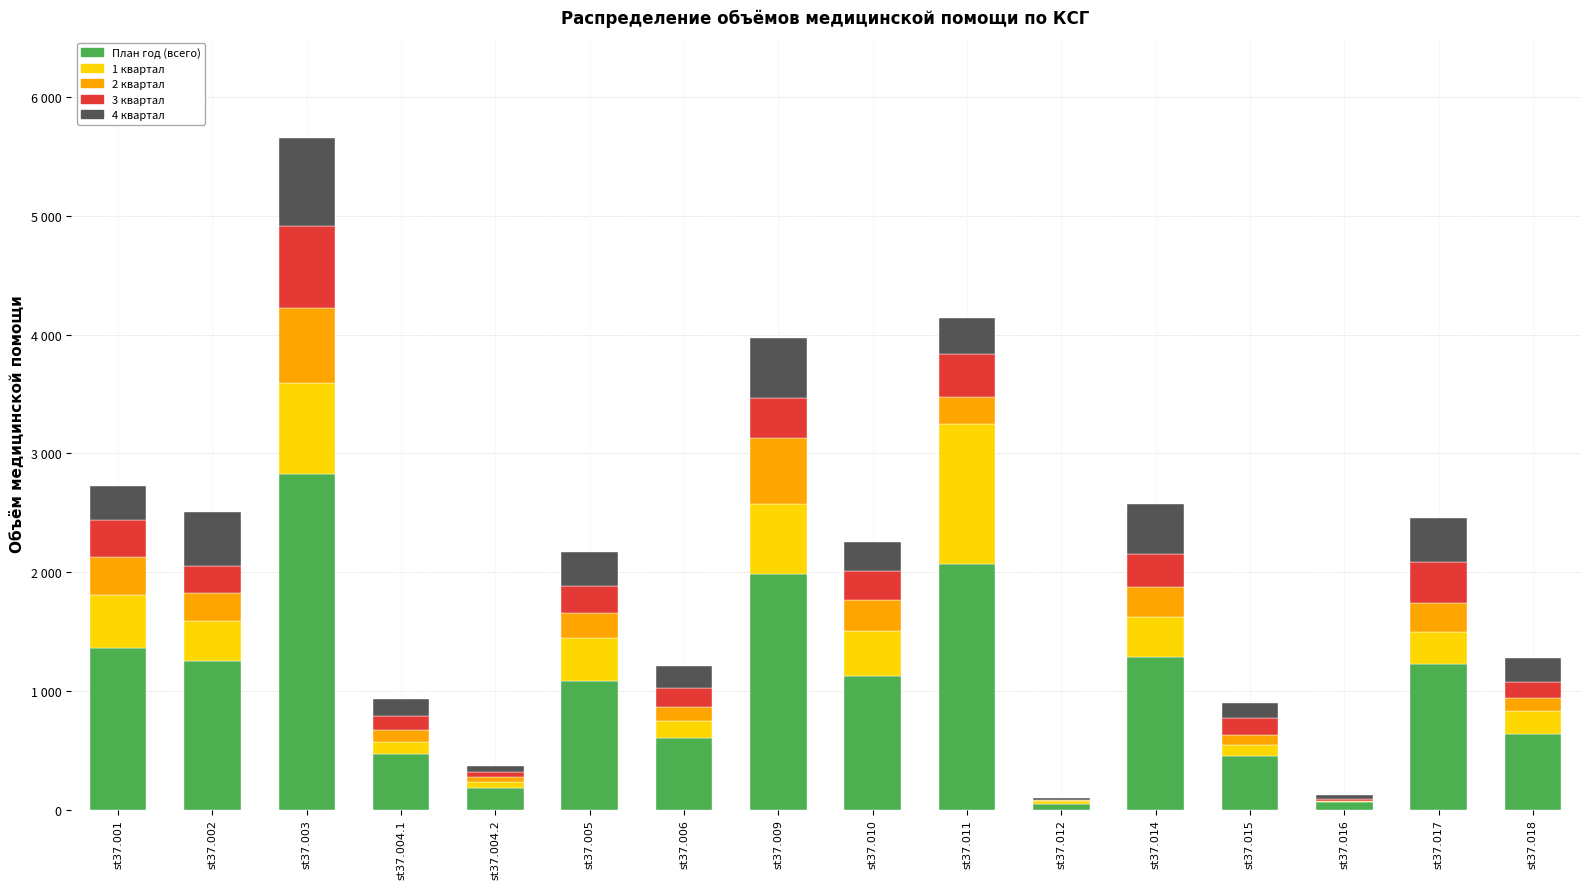

Are the bars grouped side by side (vs. stacked)?

No